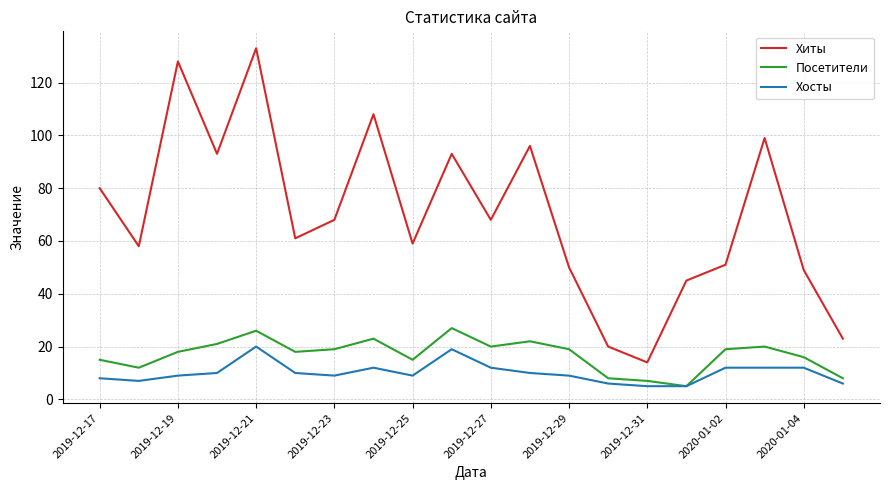

Which series has the largest total across all categories?

Хиты